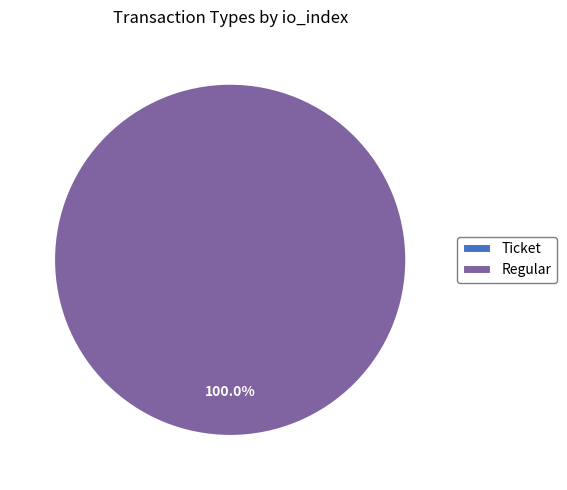

Which category has the biggest portion of the pie?

Regular (io_index=5)